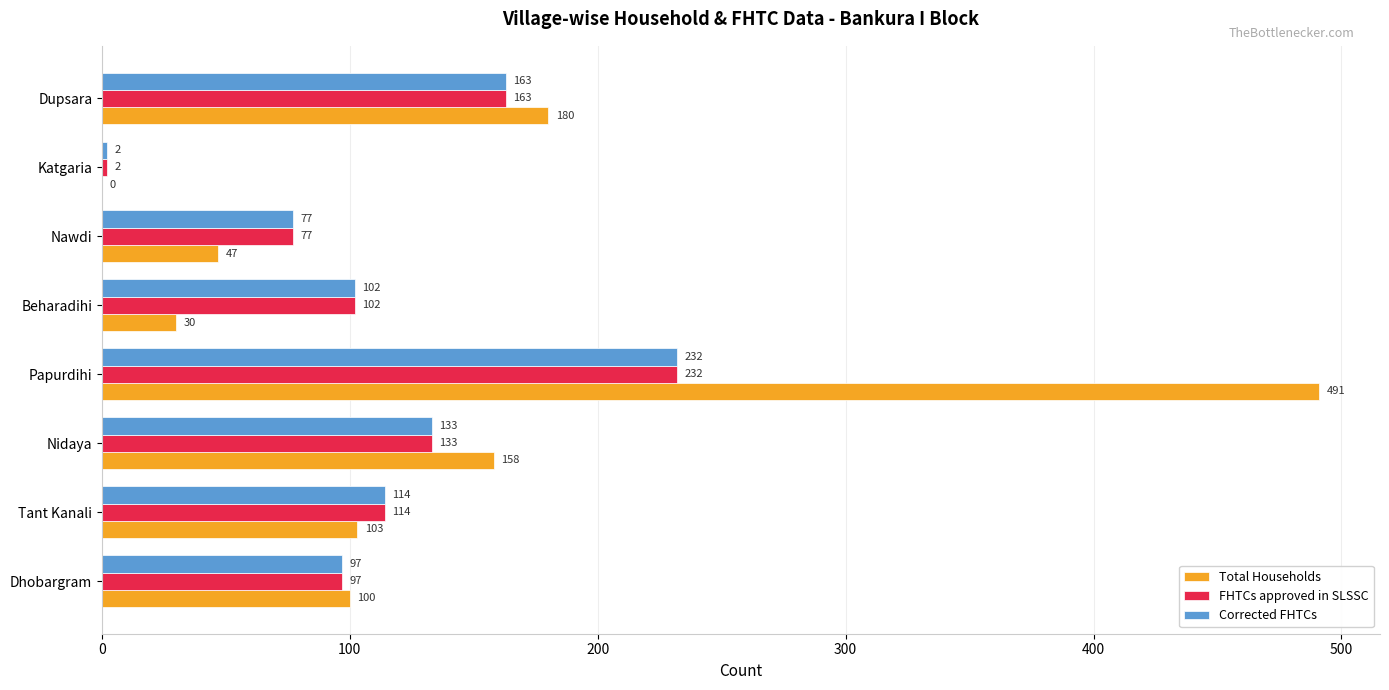

Where is Total Households nearest to the value 245?

Dupsara